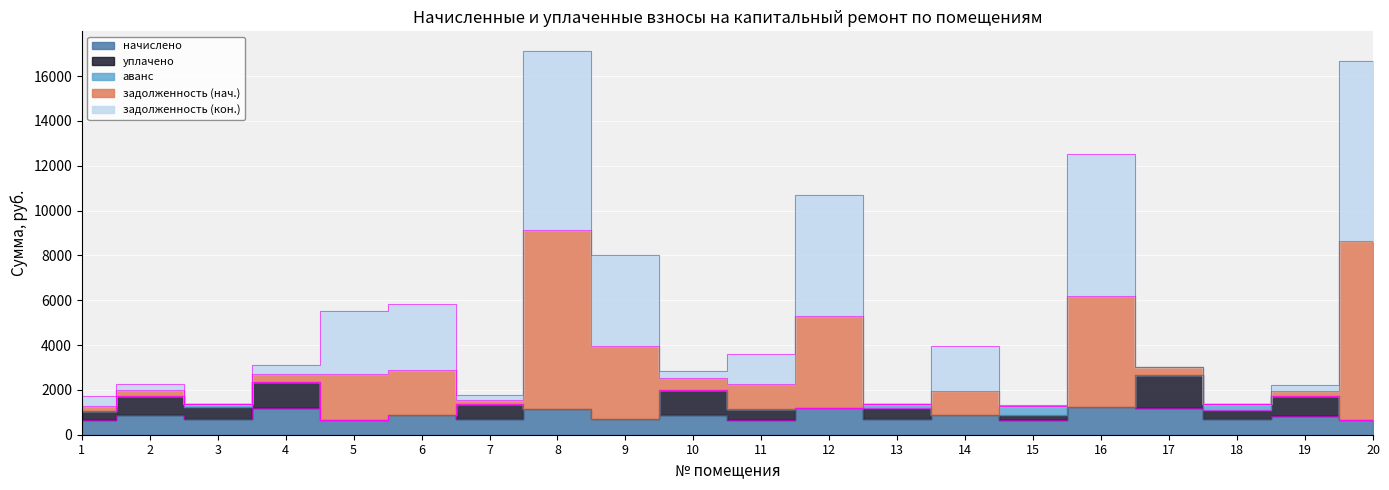

Which category has the highest value in the аванс series?

15